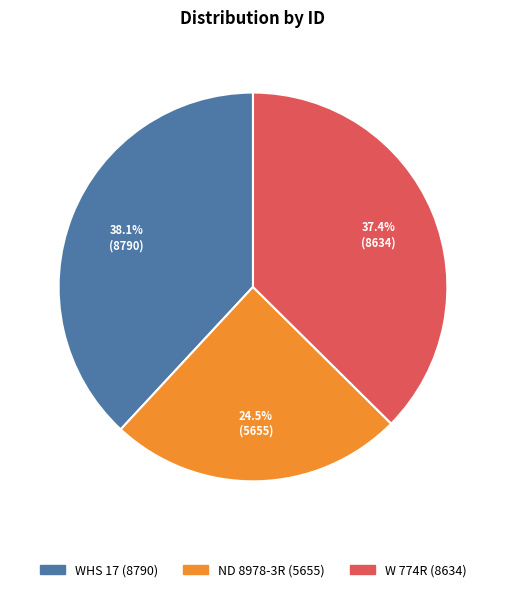

Approximately how many times larger is the value at W 774R compared to ND 8978-3R?

1.5